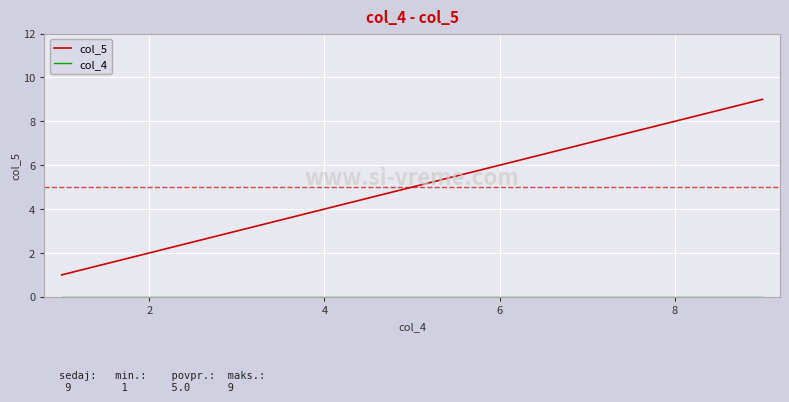

What is the greatest value displayed?

9